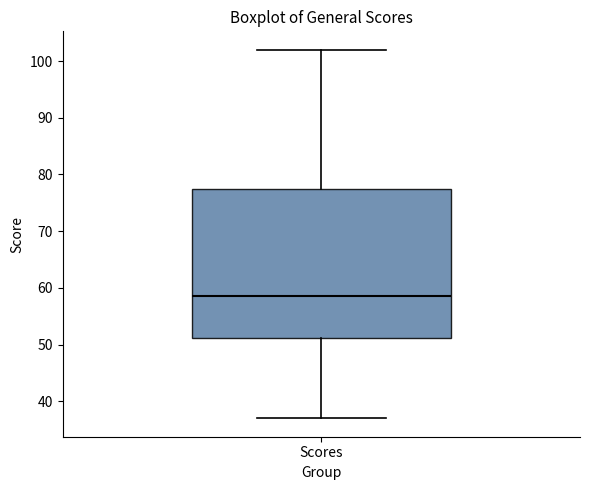

Read this box plot against the y-axis: the position of the median line, the range covered by the box, and the ends of both whiskers. The values are not printed on the chart, so give them approximately, as read against the axis.

median 59, box 51 to 78, whiskers 37 to 102